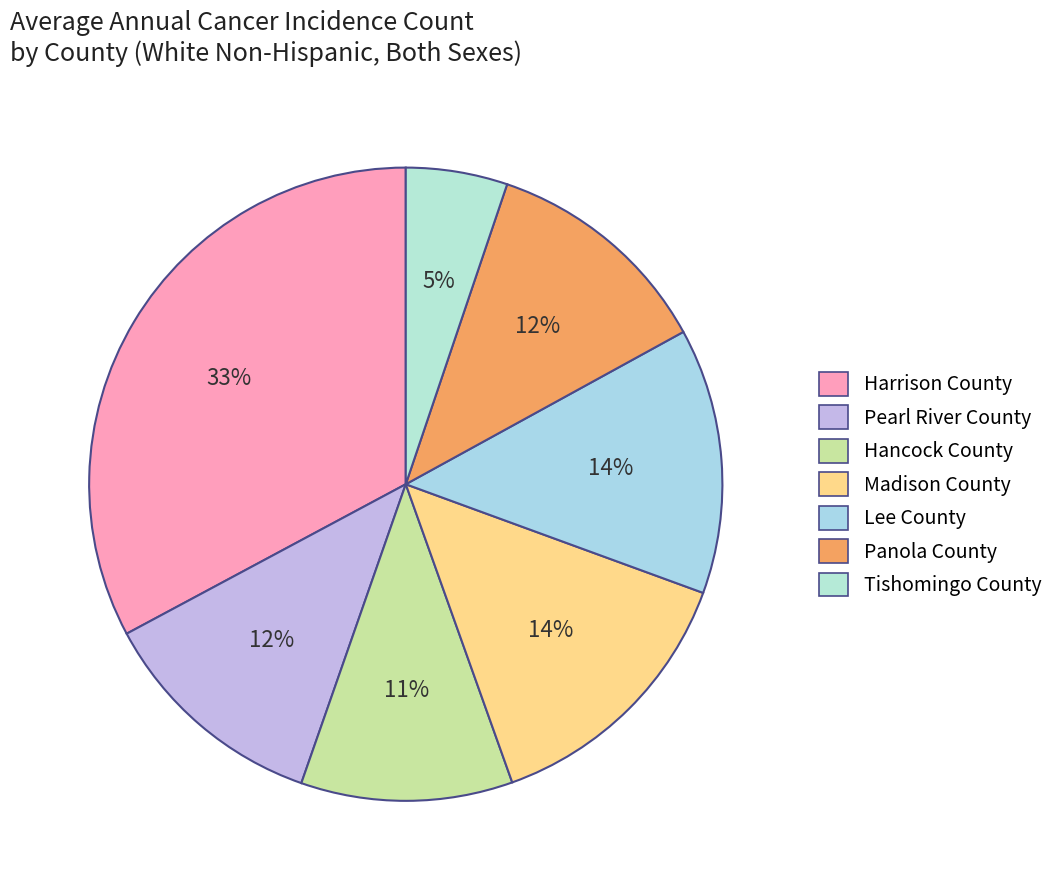

Rank the categories by value from highest to lowest.

Harrison County, Madison County, Lee County, Pearl River County, Panola County, Hancock County, Tishomingo County